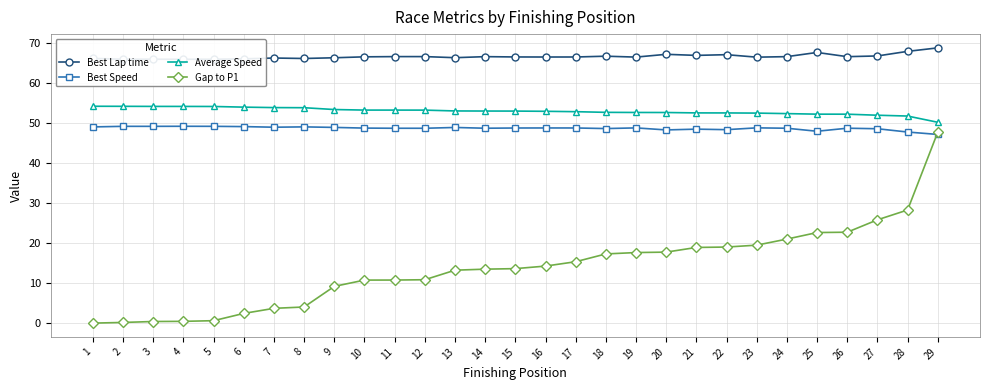

List the labels in order of Gap to P1 value, smallest first.

1, 2, 3, 4, 5, 6, 7, 8, 9, 10, 11, 12, 13, 14, 15, 16, 17, 18, 19, 20, 21, 22, 23, 24, 25, 26, 27, 28, 29